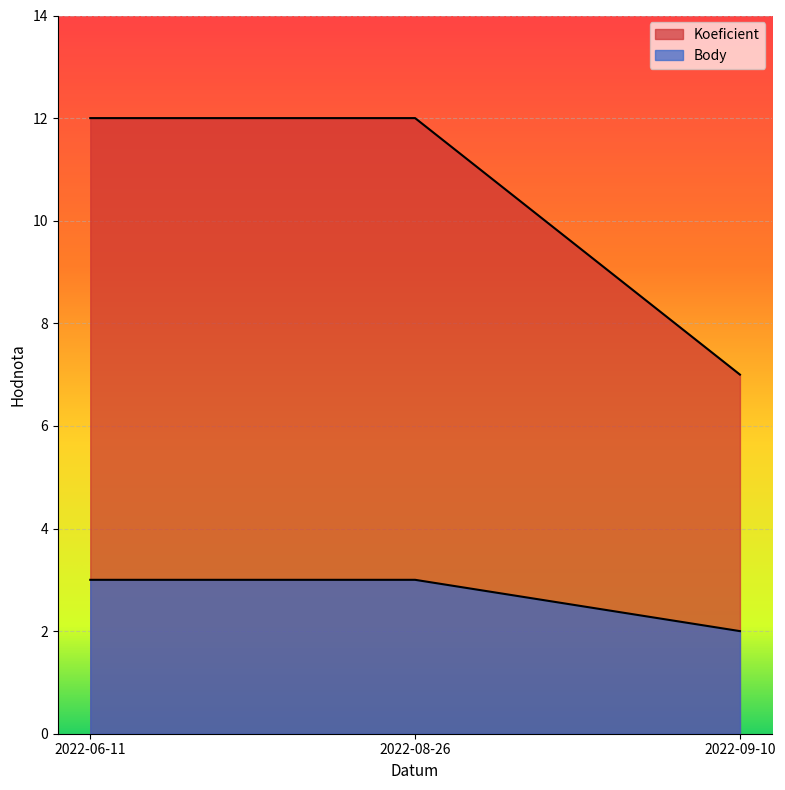

What is the value of the Body point at the 1st from the left?

3